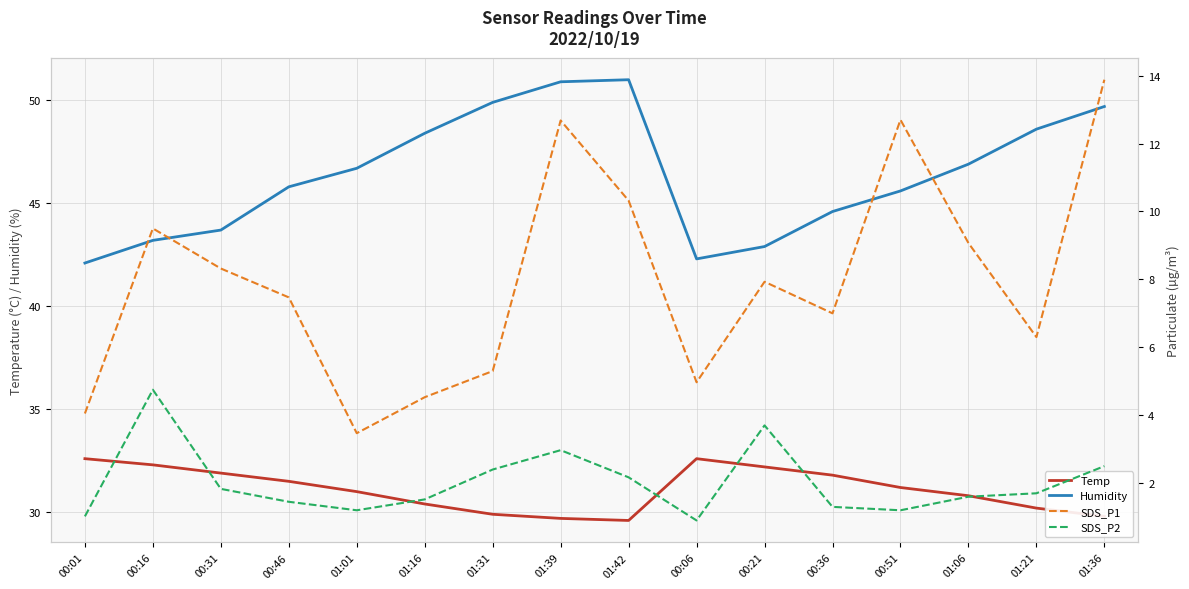

What is the total value across all series at 00:21?

86.7